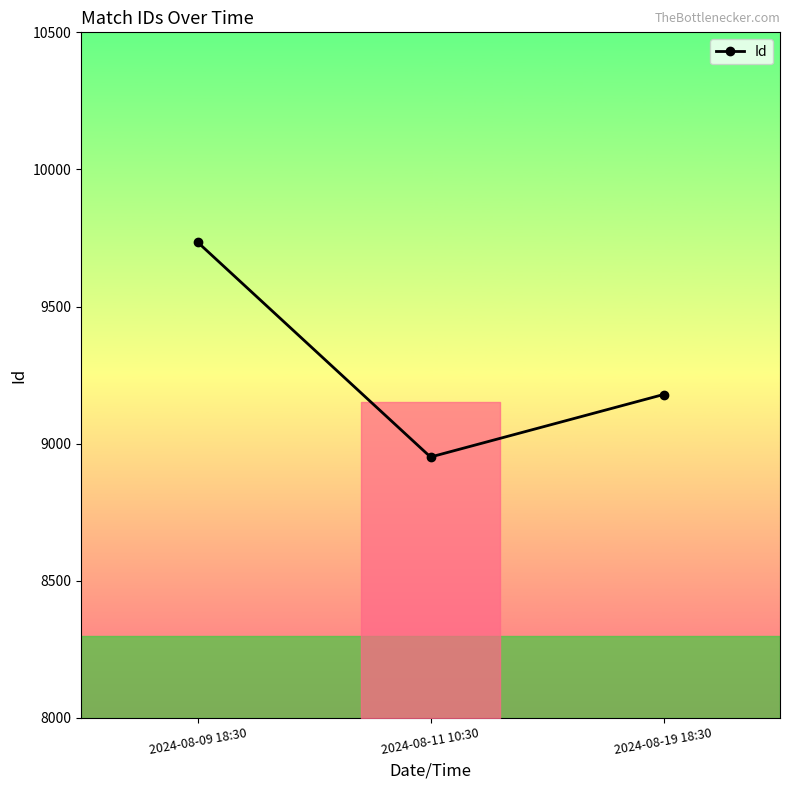

Which label corresponds to the smallest value in the chart?

2024-08-11 10:30